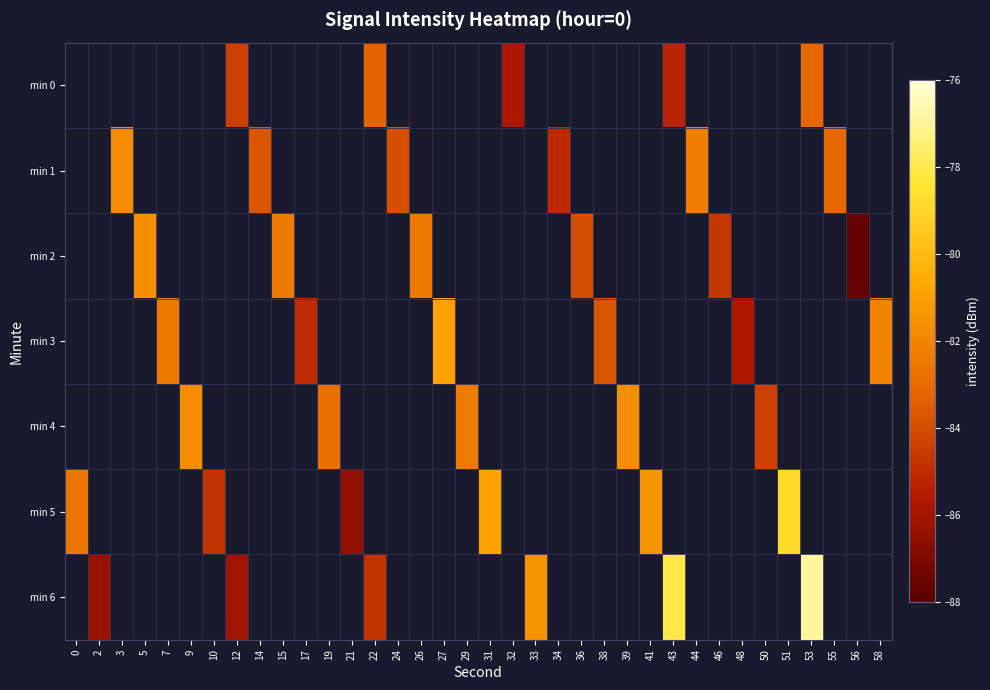

Rank the series by their maximum value, from lowest to highest.

min 0, min 1, min 2, min 3, min 4, min 5, min 6